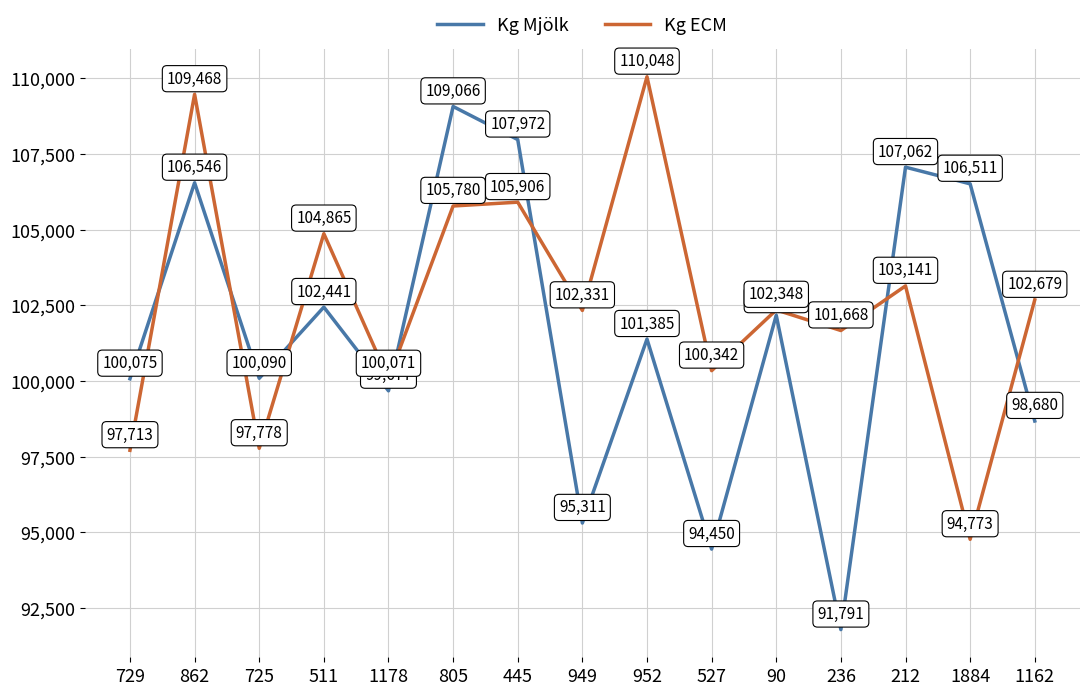

Which series has the largest total across all categories?

Kg ECM